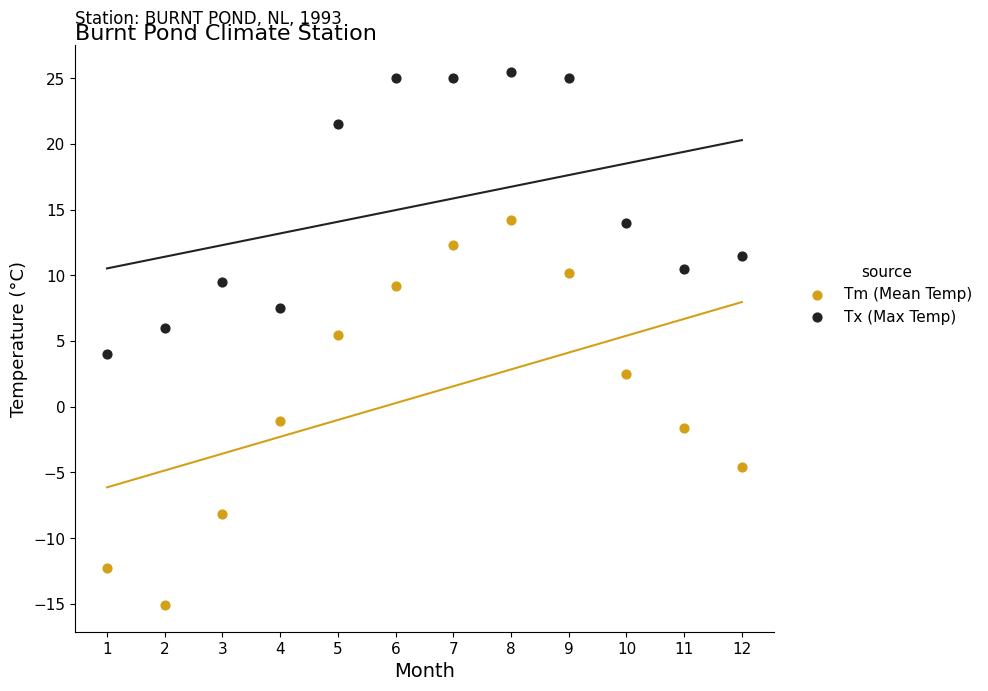

What are all the series names shown in the legend?

Tm (Mean Temp), Tx (Max Temp)